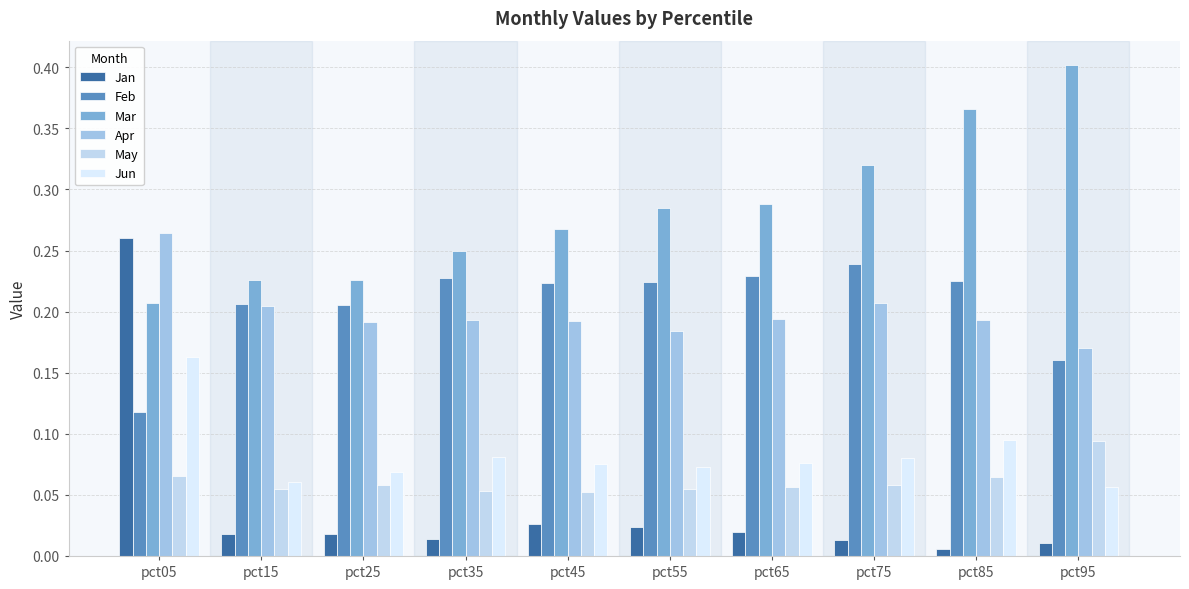

Which series changed the most between pct25 and pct85?

Mar